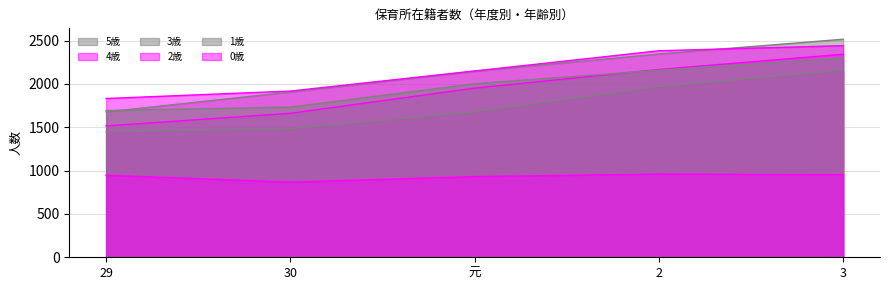

What position from the right is 29?

5